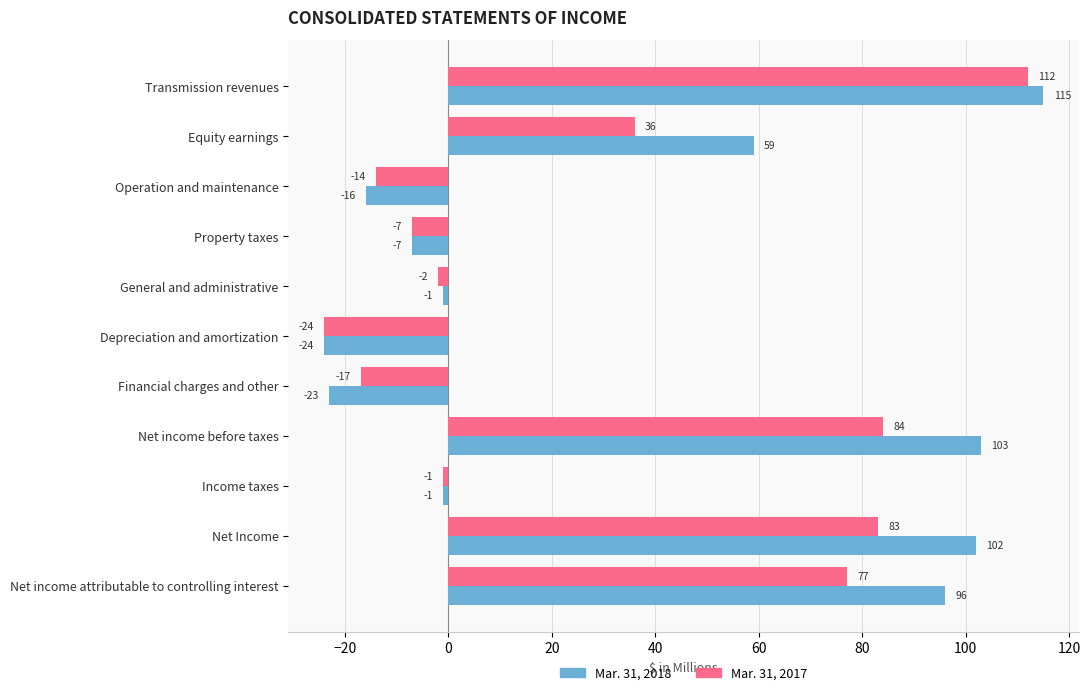

Rank the series by their average value, from highest to lowest.

Mar. 31, 2018, Mar. 31, 2017